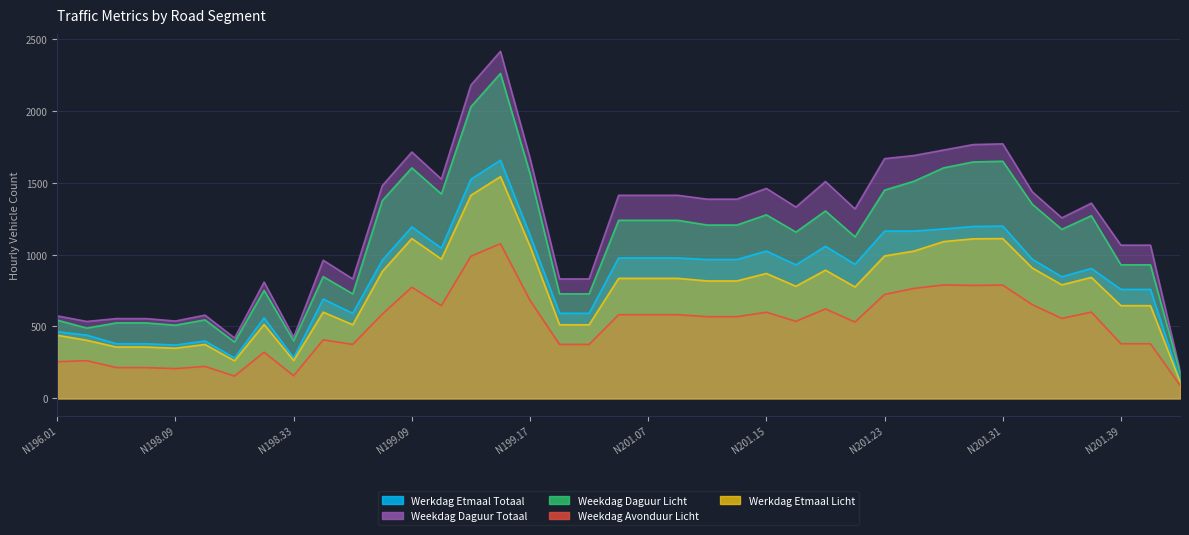

List the labels in order of GEM_WERKDAG_ETMAAL_TOTAAL value, largest first.

N199.15, N199.13, N201.31, N201.29, N199.09, N201.27, N201.23, N201.25, N199.17, N201.19, N199.11, N201.15, N201.05, N201.07, N201.09, N201.33, N201.11, N201.13, N199.07, N201.21, N201.17, N201.37, N201.35, N201.39, N201.41, N199.01, N199.05, N199.19, N199.21, N198.31, N196.01, N196.03, N198.11, N198.05, N198.07, N198.09, N198.33, N198.27, N201.43